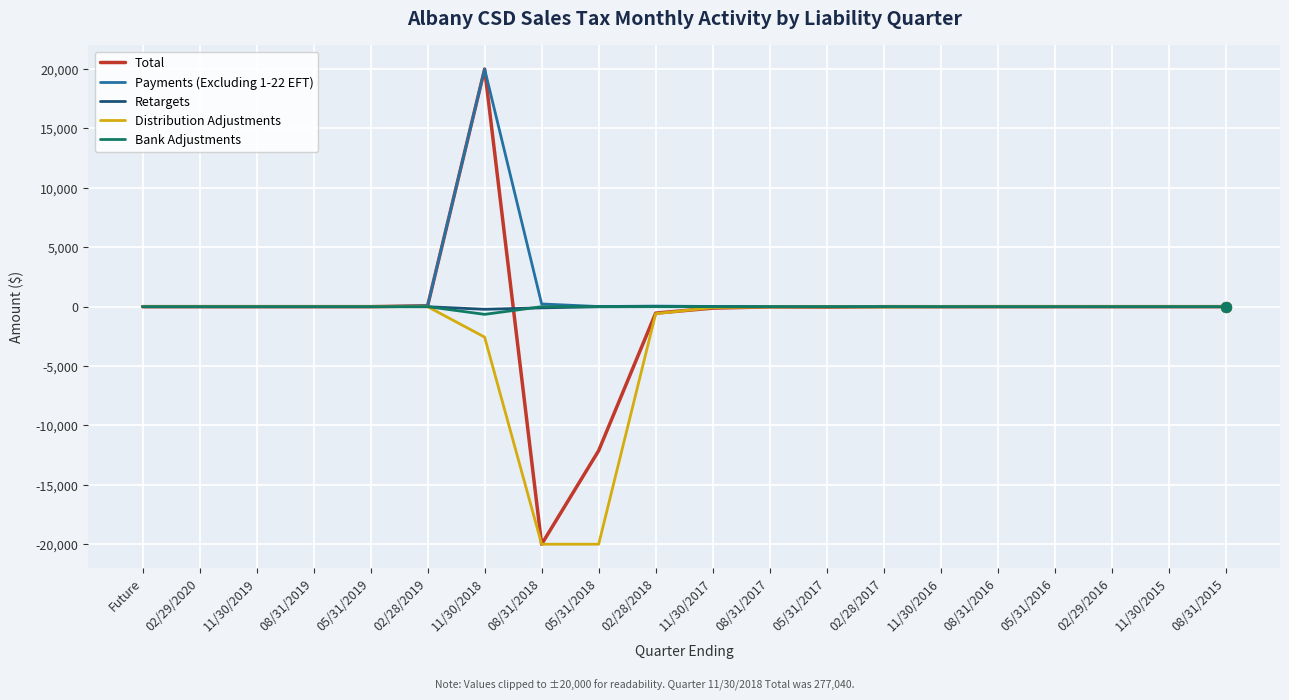

Which series changed the most between 11/30/2018 and 02/29/2016?

Total